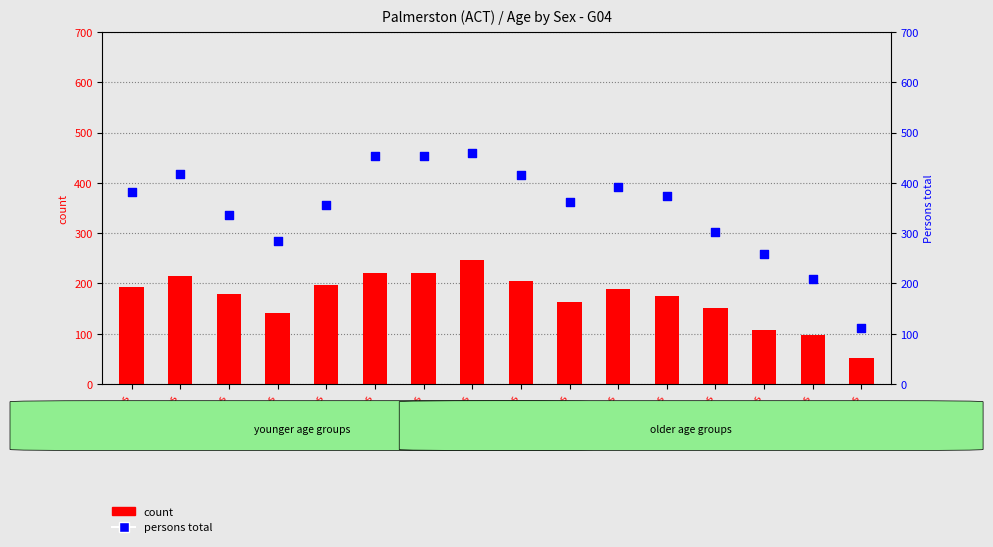

Is the value of percentile rank within the sample at 0-4 years greater than the value of count at 50-54 years?

Yes